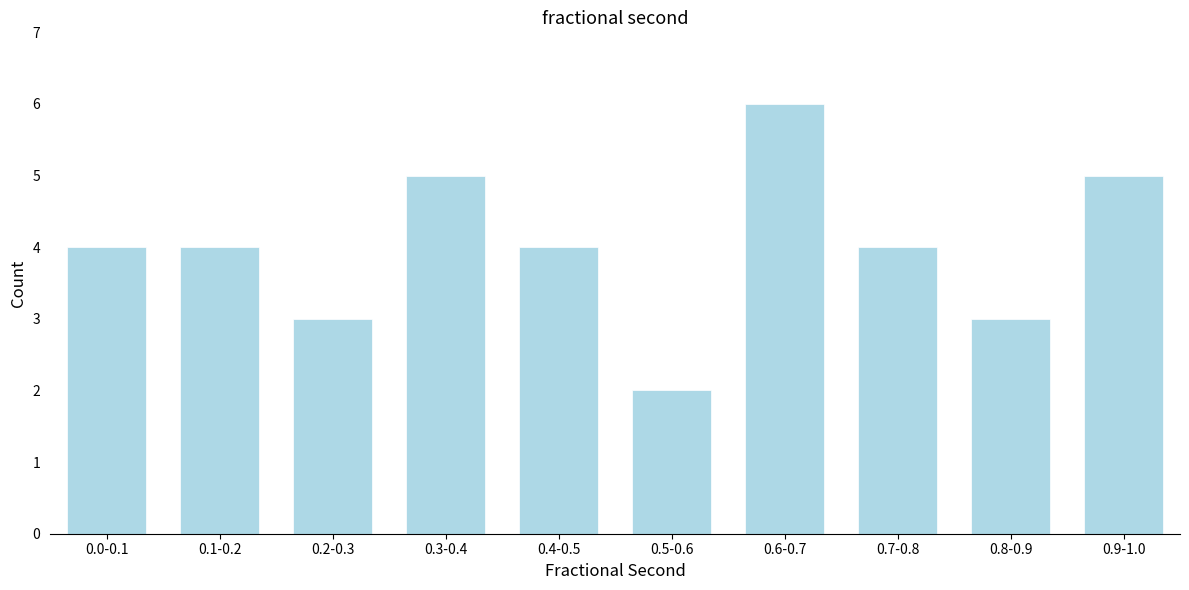

Reading left to right, transcribe all the data shown in this chart.

0.0-0.1=4	0.1-0.2=4	0.2-0.3=3	0.3-0.4=5	0.4-0.5=4	0.5-0.6=2	0.6-0.7=6	0.7-0.8=4	0.8-0.9=3	0.9-1.0=5